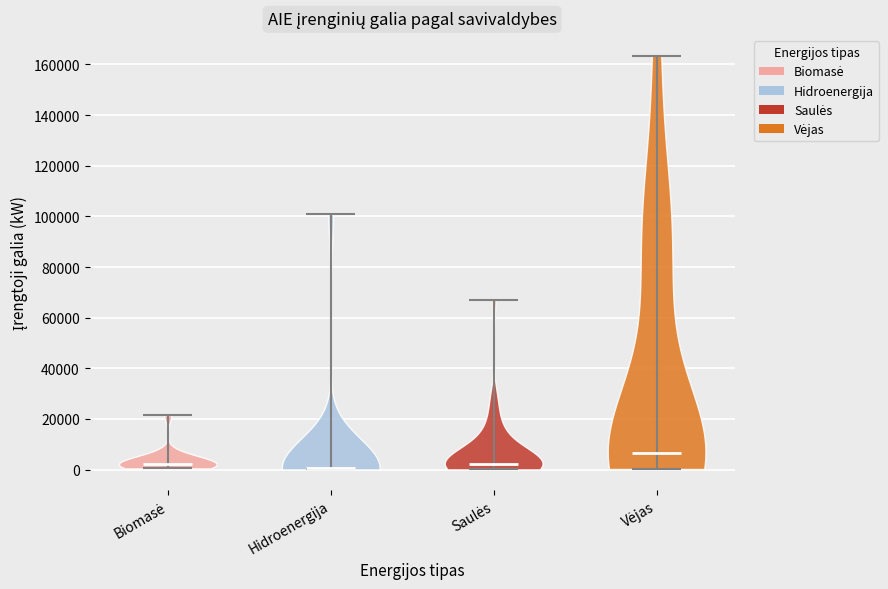

Reading left to right, read every violin against the y-axis: where its median line is, and the lowest and highest points it reaches. The values are not printed on the chart, so give them approximately, as read against the axis.

Biomasė: median line 2000, lowest point 0, highest point 22000
Hidroenergija: median line 0, lowest point 0, highest point 100000
Saulės: median line 2000, lowest point 0, highest point 68000
Vėjas: median line 6000, lowest point 0, highest point 164000